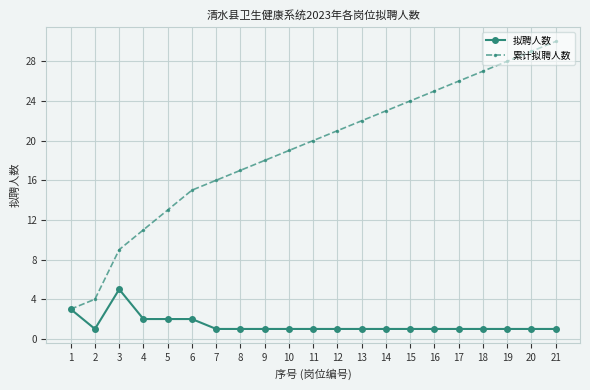

Where is the first local minimum for 拟聘人数?

2